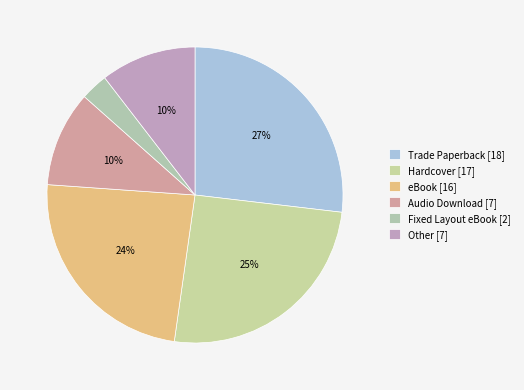

What percentage is NOT represented by Other?

89.6%